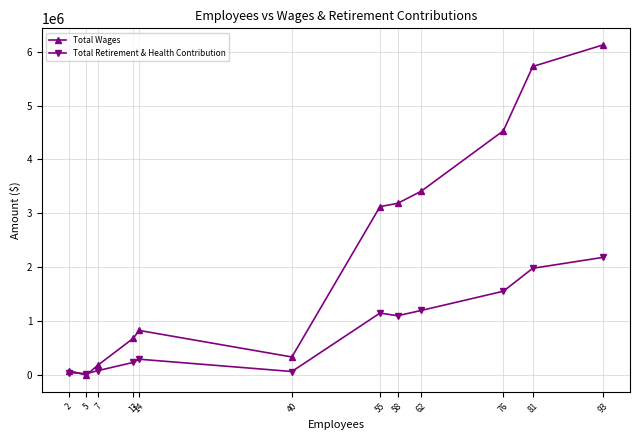

What is the value of the Total Retirement & Health Contribution point at the 7th from the left?

1150838